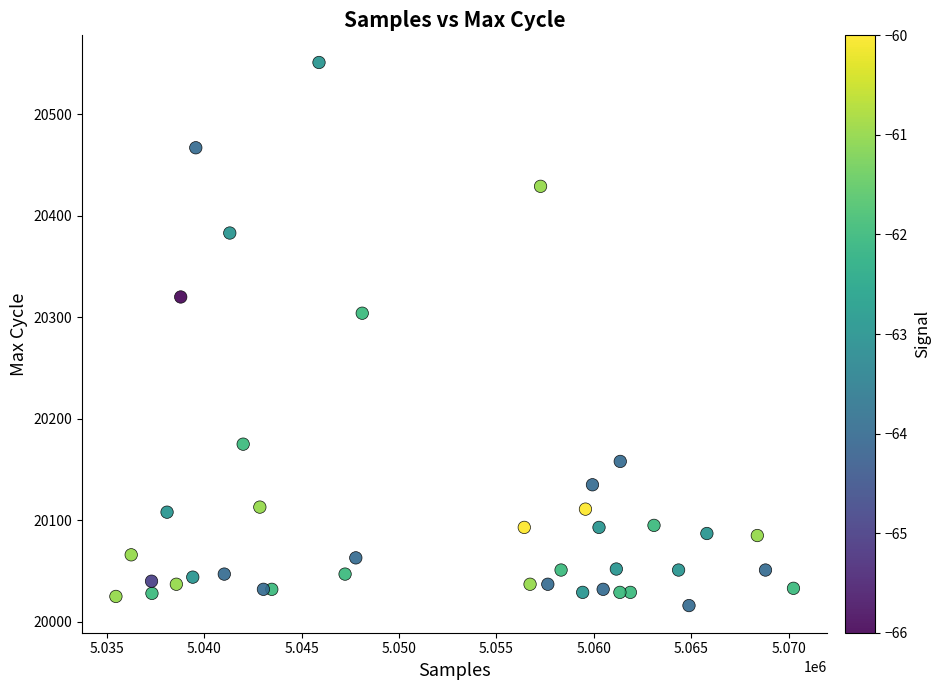

What Y value in the scatter plot is closest to 20283?

20304